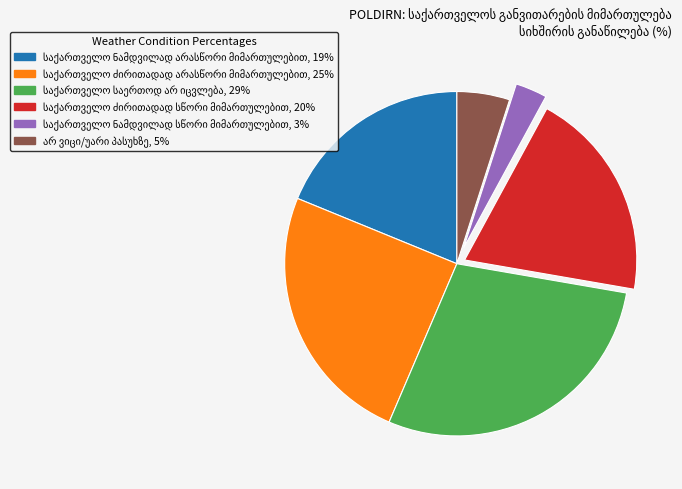

How many segments does this pie chart have?

6